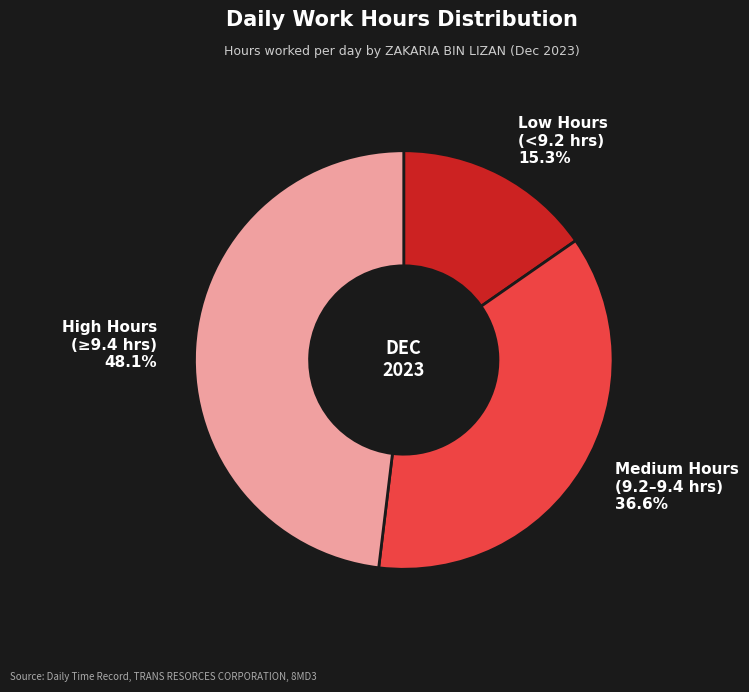

What is the total percentage of Medium Hours (9.2–9.4 hrs) and High Hours (≥9.4 hrs)?

84.7%